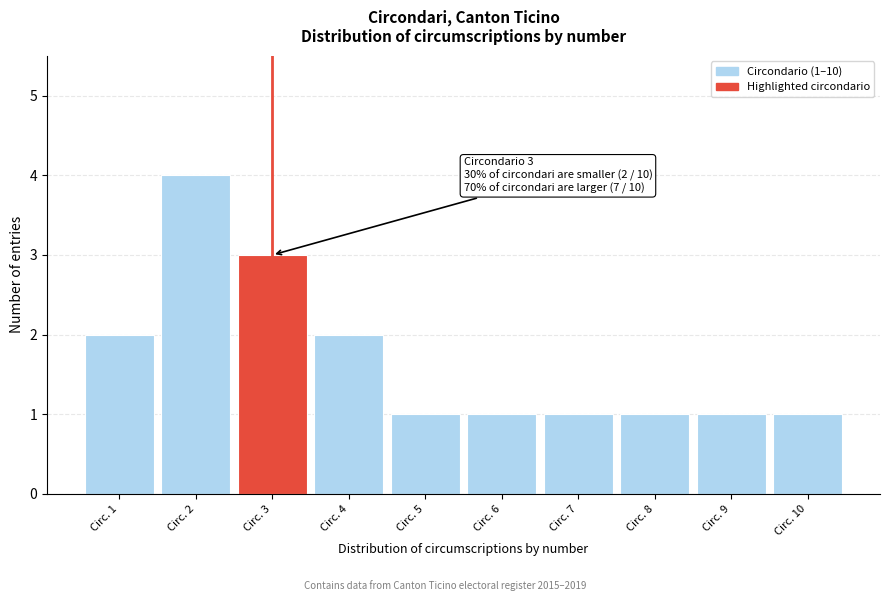

Reading right to left, what are all the values shown in this chart?

Circ. 10=1	Circ. 9=1	Circ. 8=1	Circ. 7=1	Circ. 6=1	Circ. 5=1	Circ. 4=2	Circ. 3=3	Circ. 2=4	Circ. 1=2